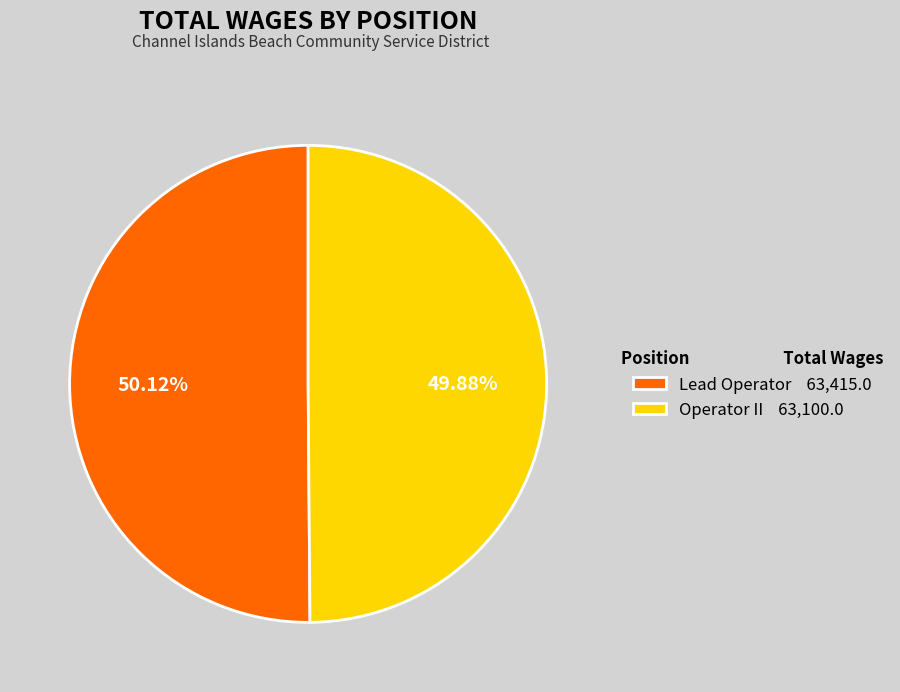

To the nearest percent, what percentage of the pie is Lead Operator?

50%